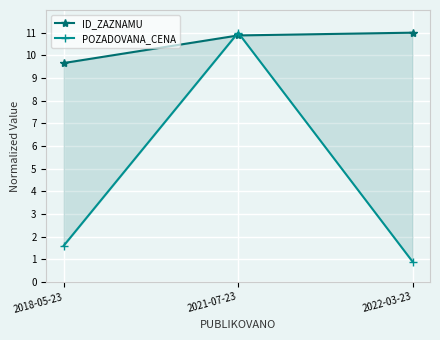

What is the spread (max minus min) of values at 2018-05-23?

8.1